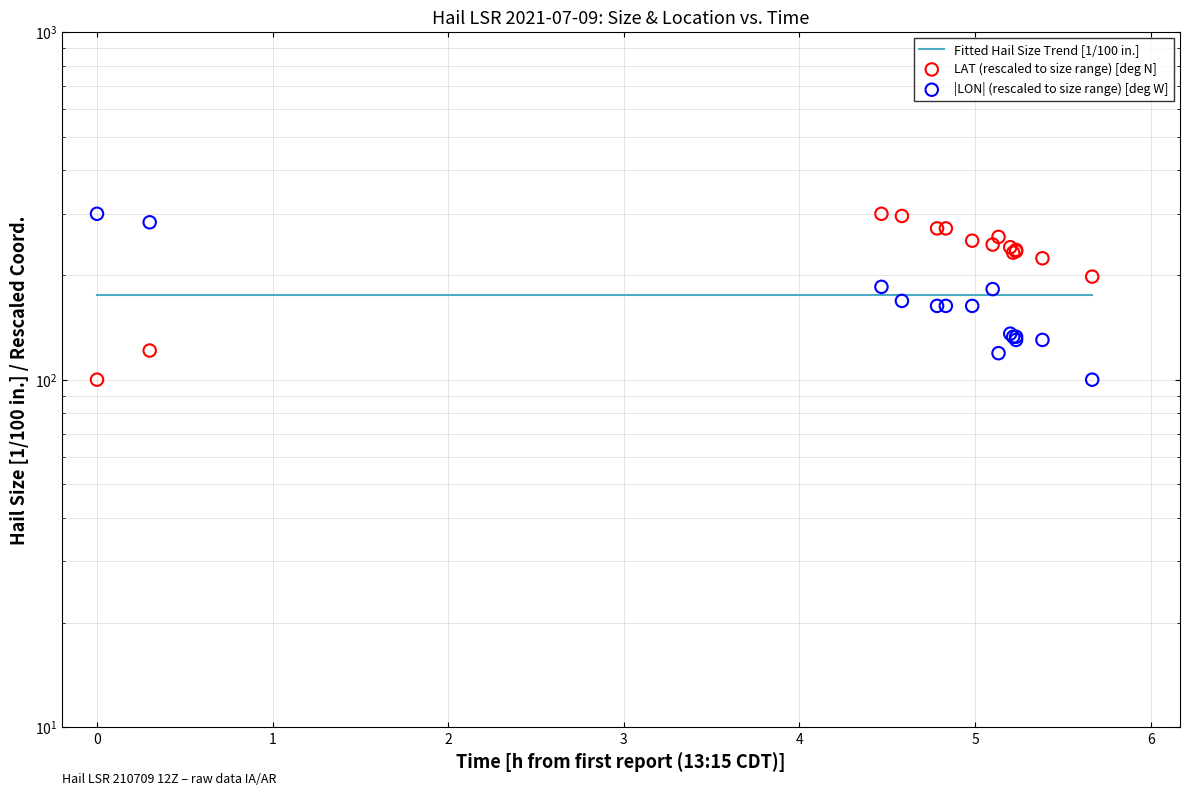

Is the value of LAT at 0 greater than the value of LON at 9?

No